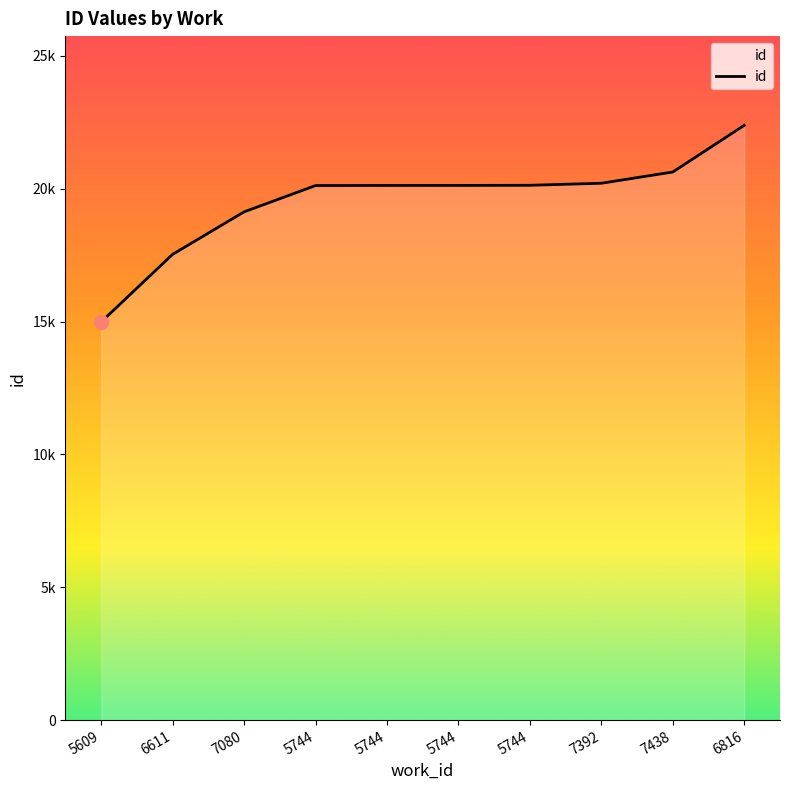

What is the value of the 8th point from the left?

20207